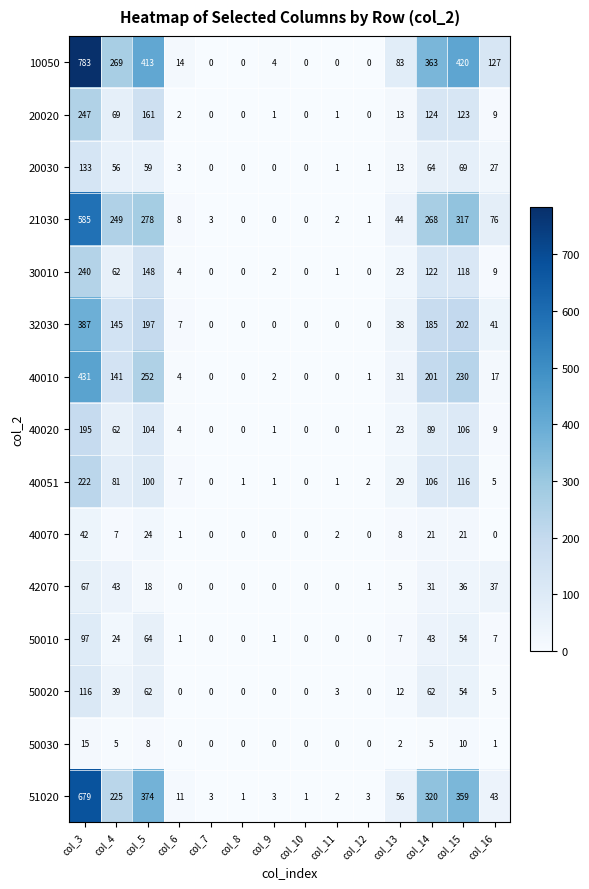

Which series has the largest range (max minus min)?

10050